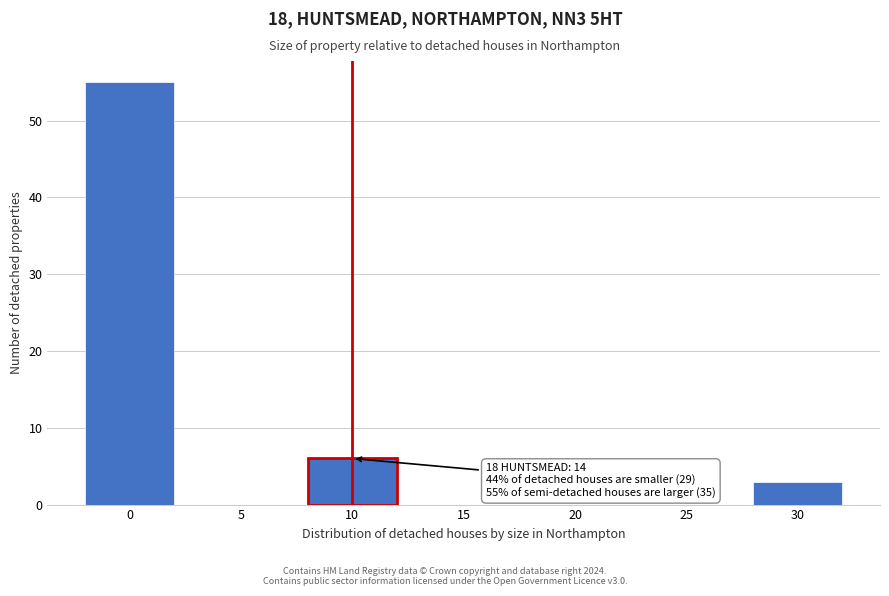

Reading left to right, extract all data points from this chart.

0=55	5=0	10=6	15=0	20=0	25=0	30=3